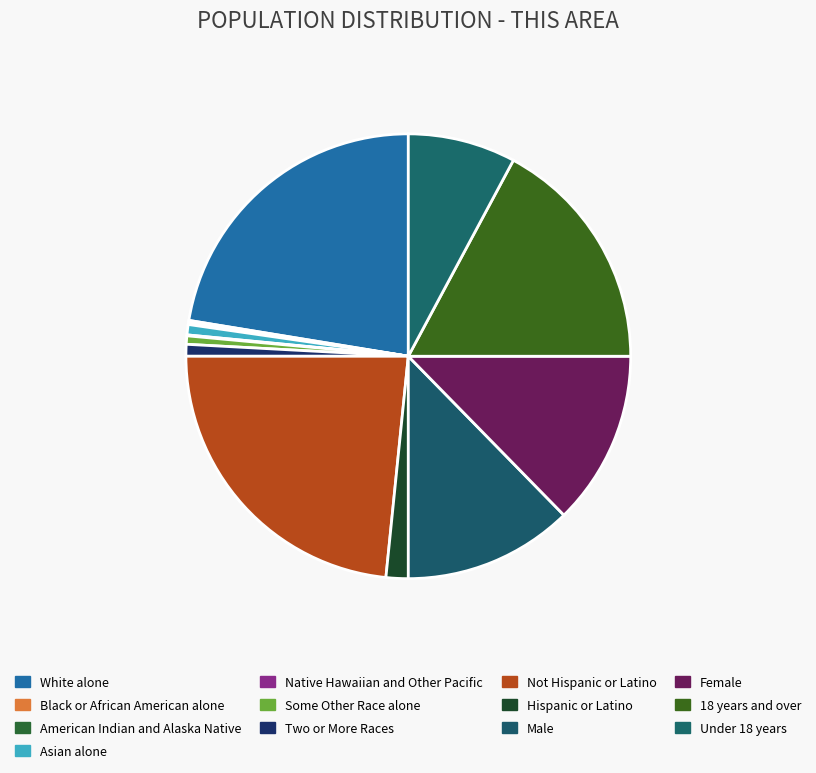

To the nearest percent, what is the average slice percentage?

8%